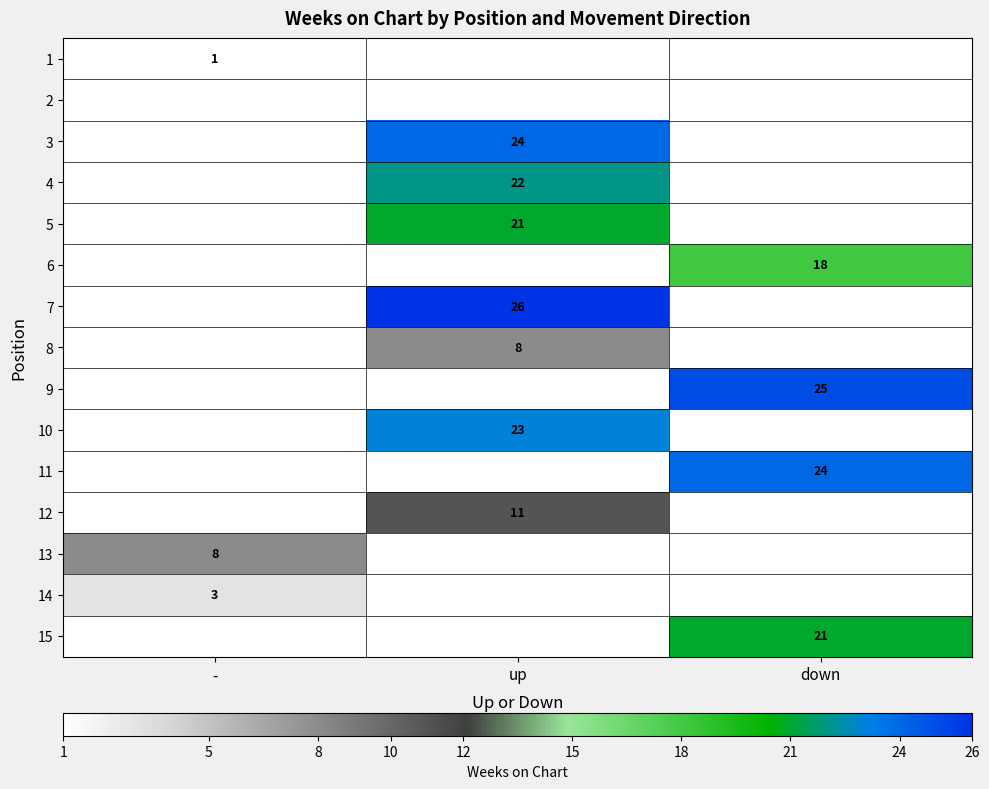

Which label corresponds to the largest value in the chart?

up